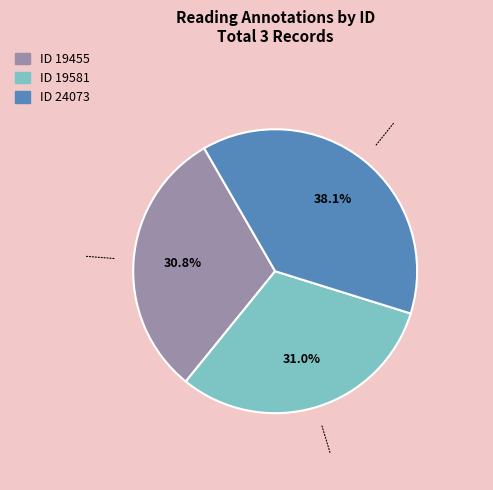

How many slices are in this pie chart?

3